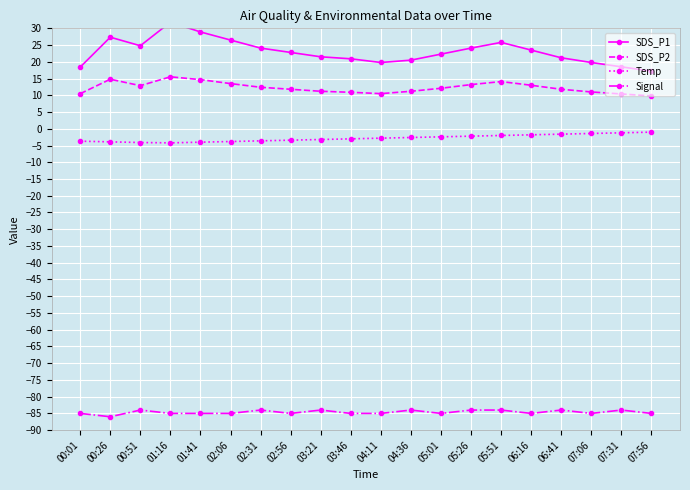

List the labels in order of Signal value, largest first.

00:51, 02:31, 03:21, 04:36, 05:26, 05:51, 06:41, 07:31, 00:01, 01:16, 01:41, 02:06, 02:56, 03:46, 04:11, 05:01, 06:16, 07:06, 07:56, 00:26